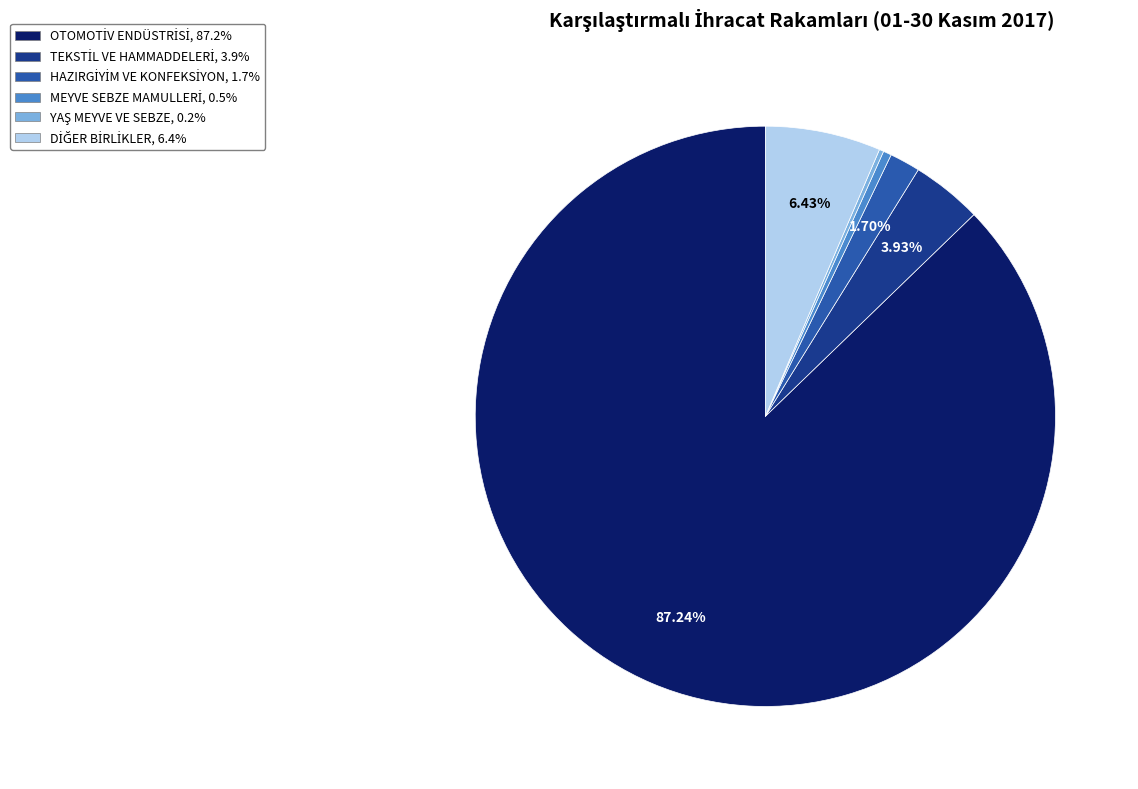

Does any single category account for the majority?

Yes